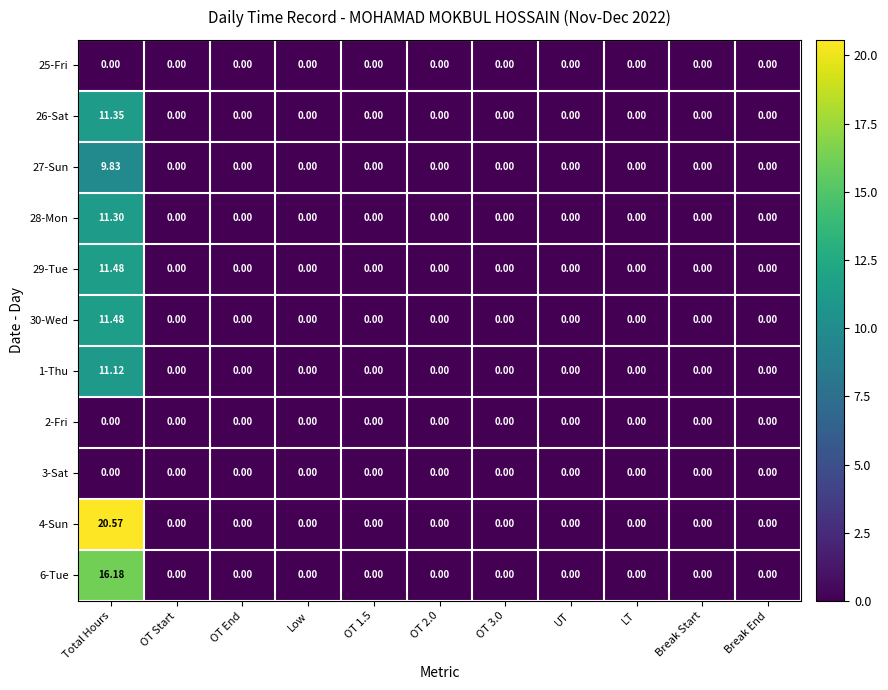

Which series has the largest range (max minus min)?

4-Sun